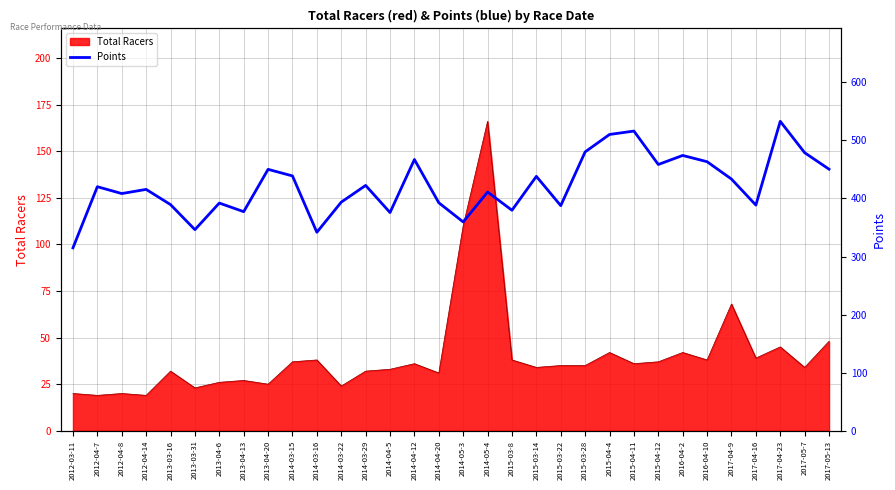

Which label corresponds to the smallest value in the chart?

2012-03-11